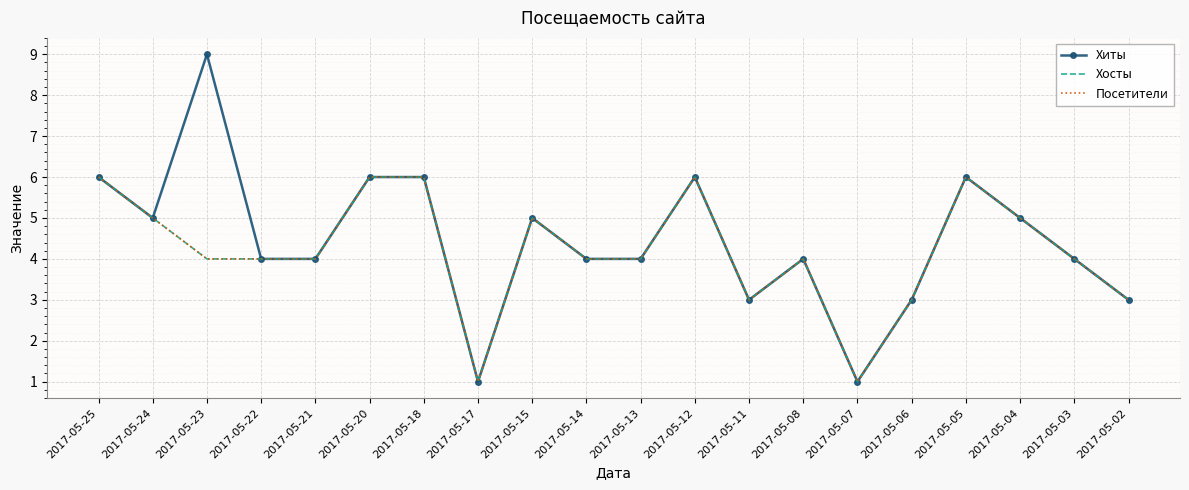

Where does the Хиты series first go above 4?

2017-05-25